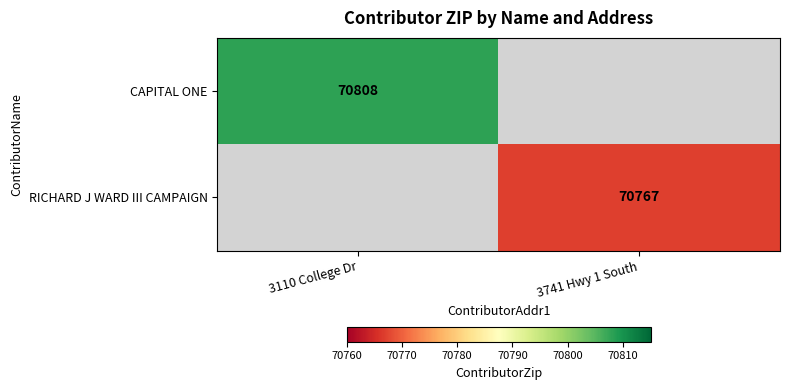

Which label corresponds to the smallest value in the chart?

3741 Hwy 1 South